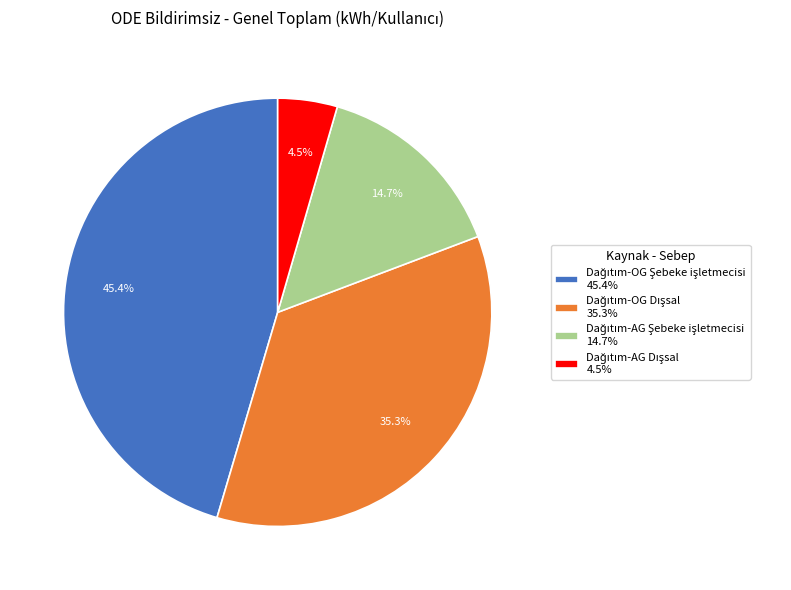

Is there any slice that represents more than half of the pie?

No